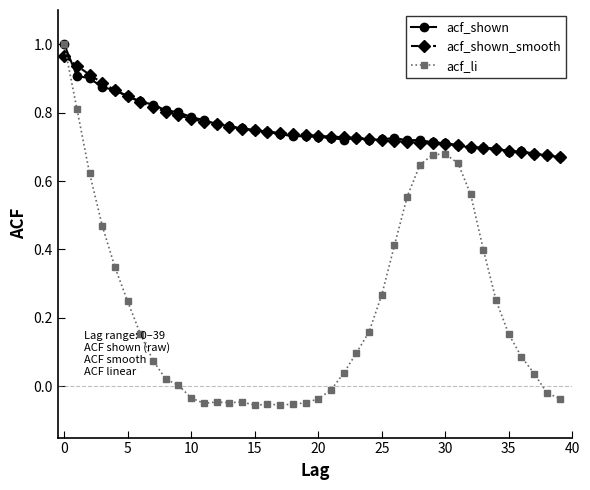

Which series has the largest range (max minus min)?

acf_li